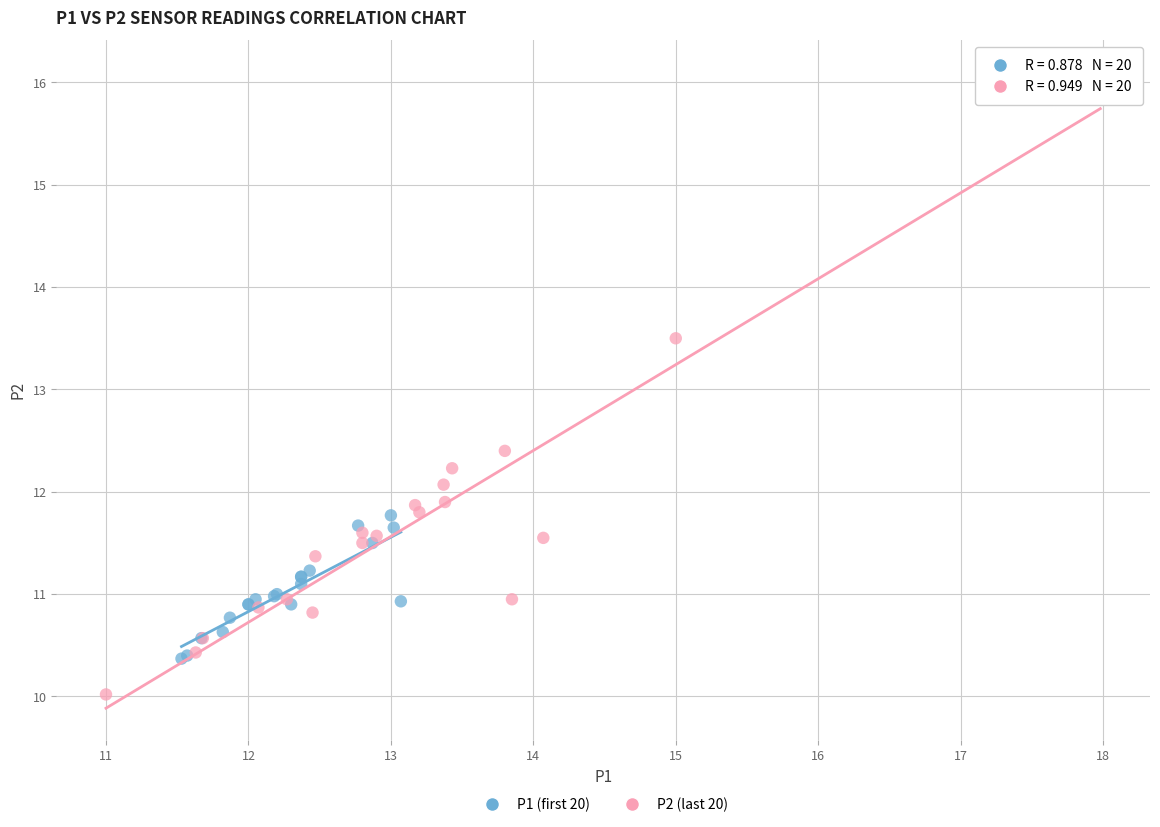

Which series has the widest spread of Y values?

P2 (last 20)